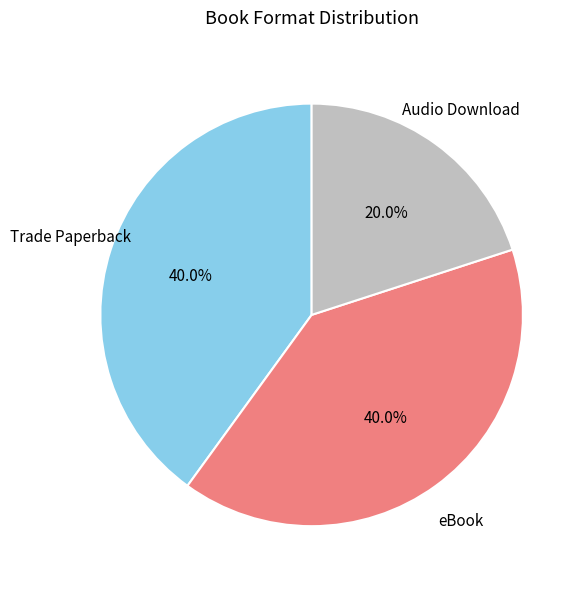

How many segments does this pie chart have?

3